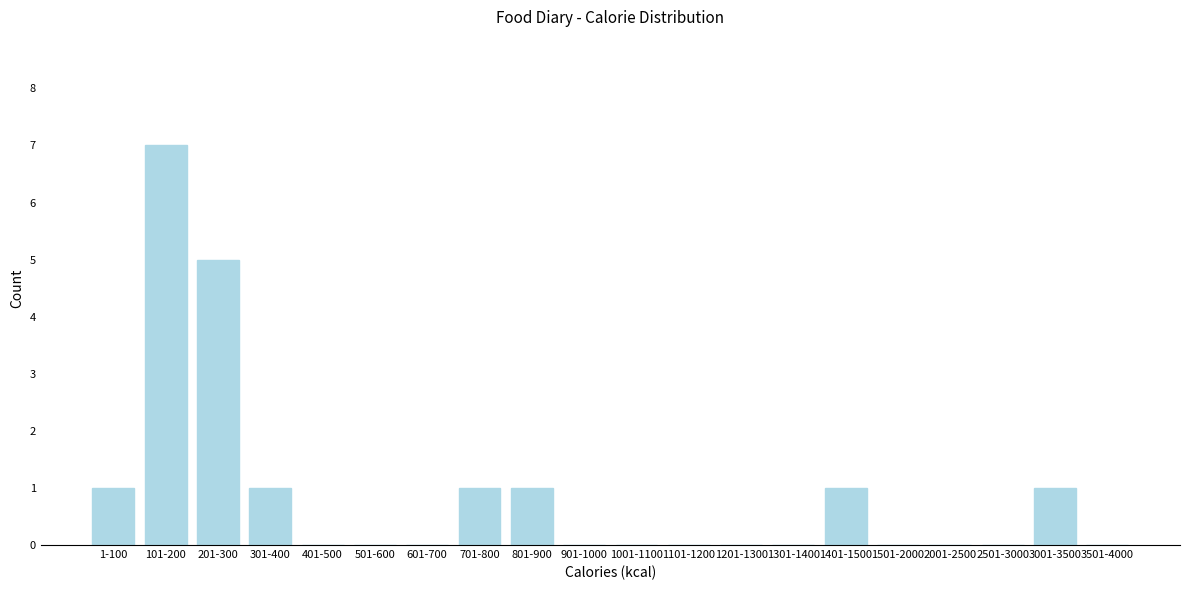

Reading left to right, extract all data points from this chart.

1-100=1	101-200=7	201-300=5	301-400=1	401-500=0	501-600=0	601-700=0	701-800=1	801-900=1	901-1000=0	1001-1100=0	1101-1200=0	1201-1300=0	1301-1400=0	1401-1500=1	1501-2000=0	2001-2500=0	2501-3000=0	3001-3500=1	3501-4000=0